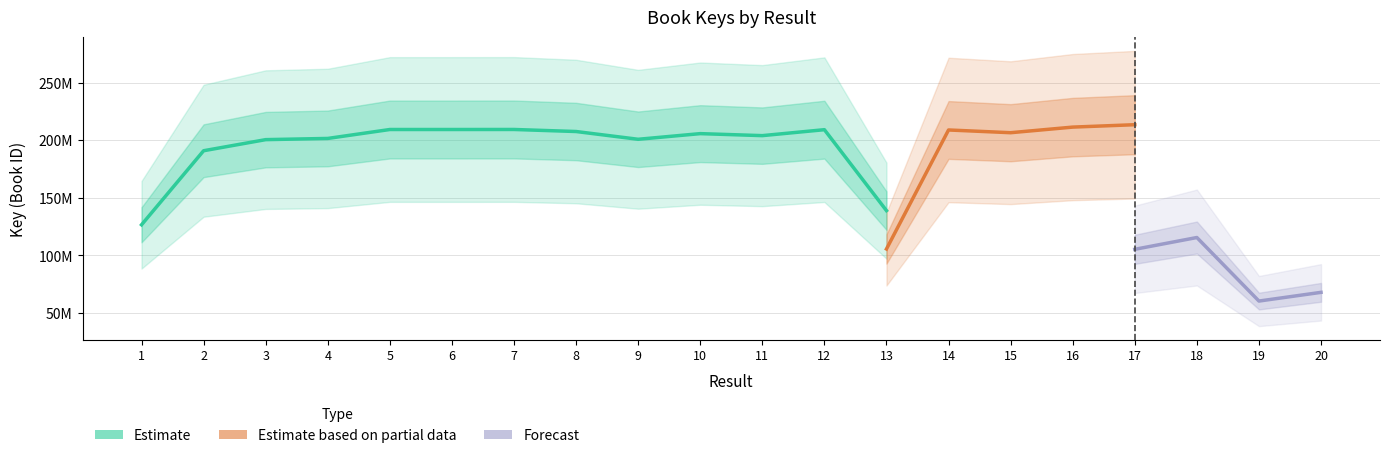

The Forecast series shows 114118743 at 11. True or false?

False